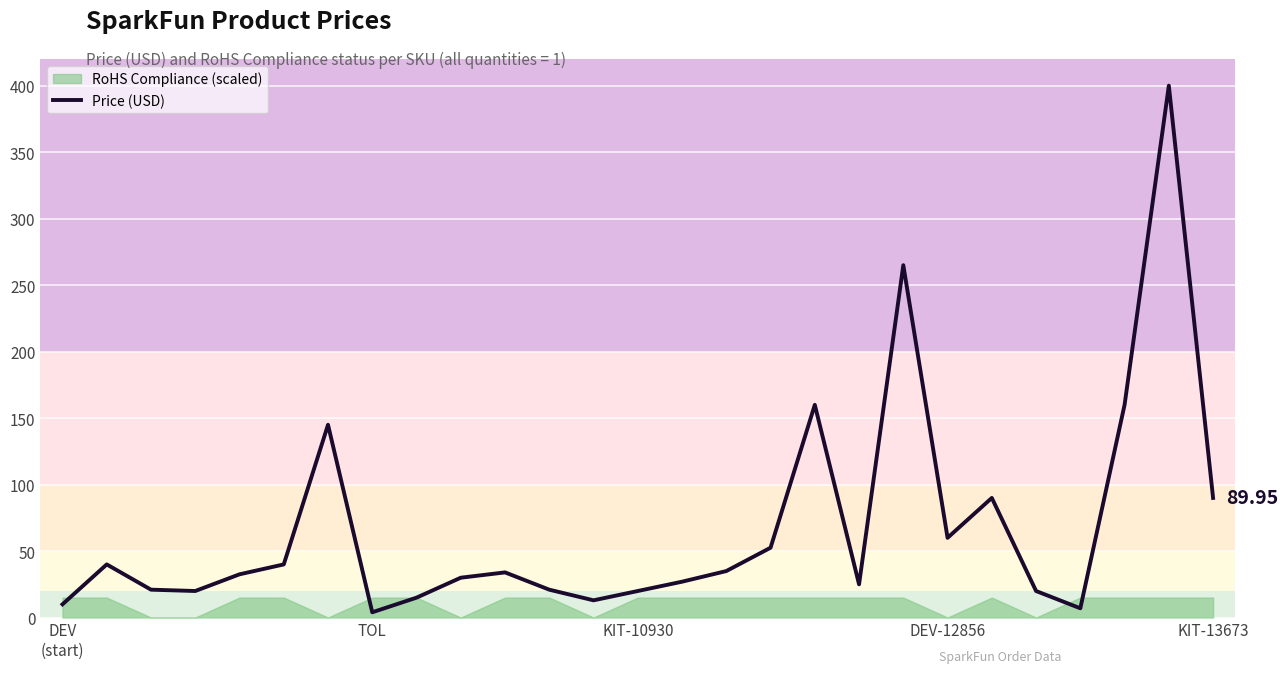

At which label is the value closest to 201?

17